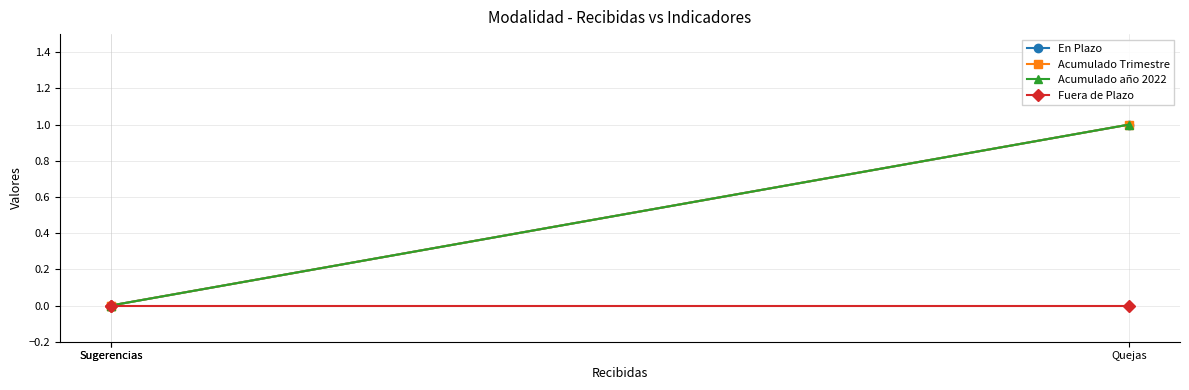

List the series in order of their peak value, lowest first.

Fuera de Plazo, En Plazo, Acumulado Trimestre, Acumulado año 2022